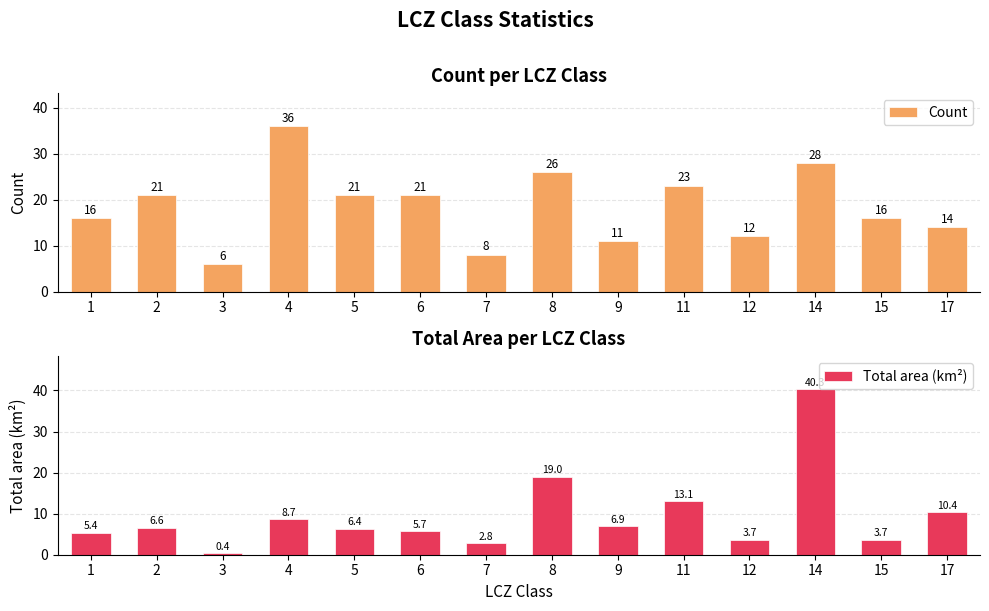

Between 2 and 9, which is larger?

2